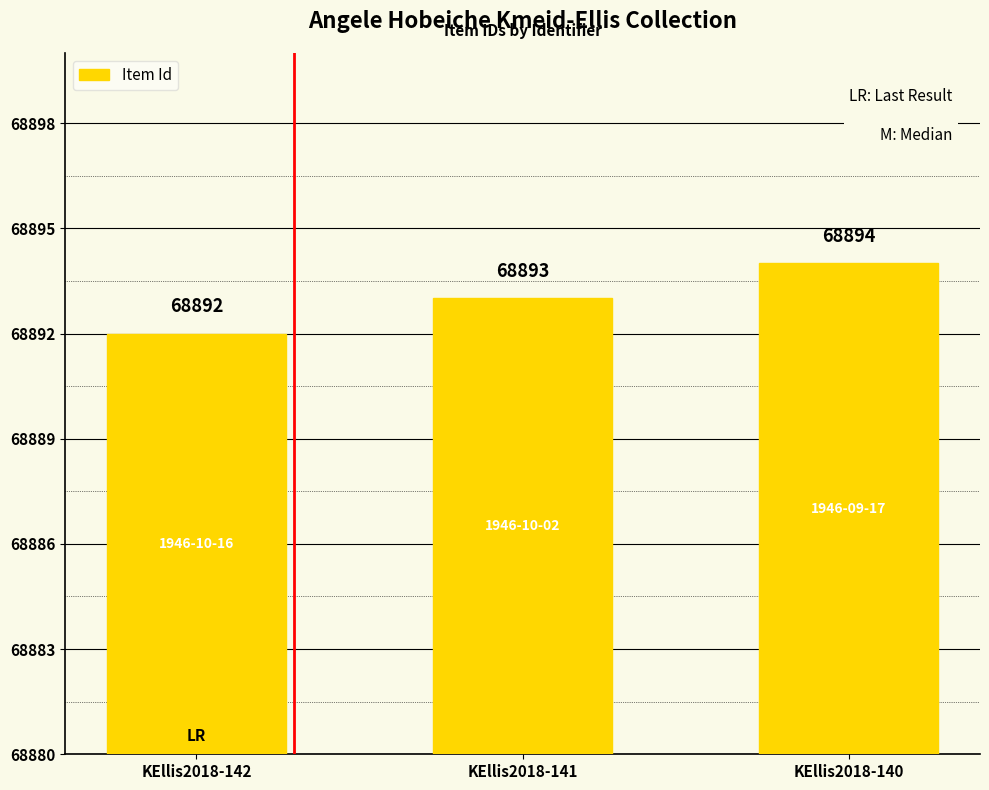

What is the smallest value displayed?

68892